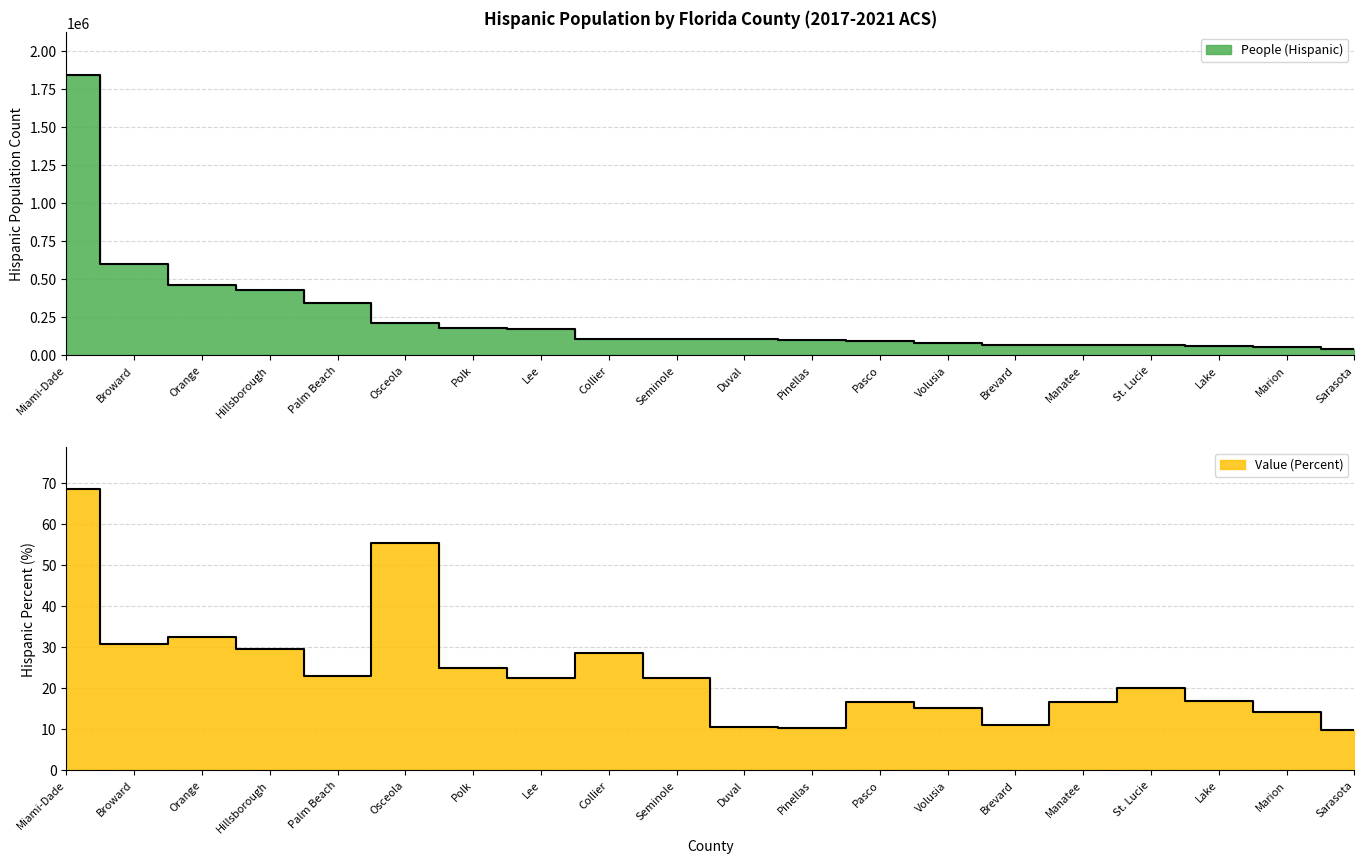

What is the minimum value shown in the chart?

9.7